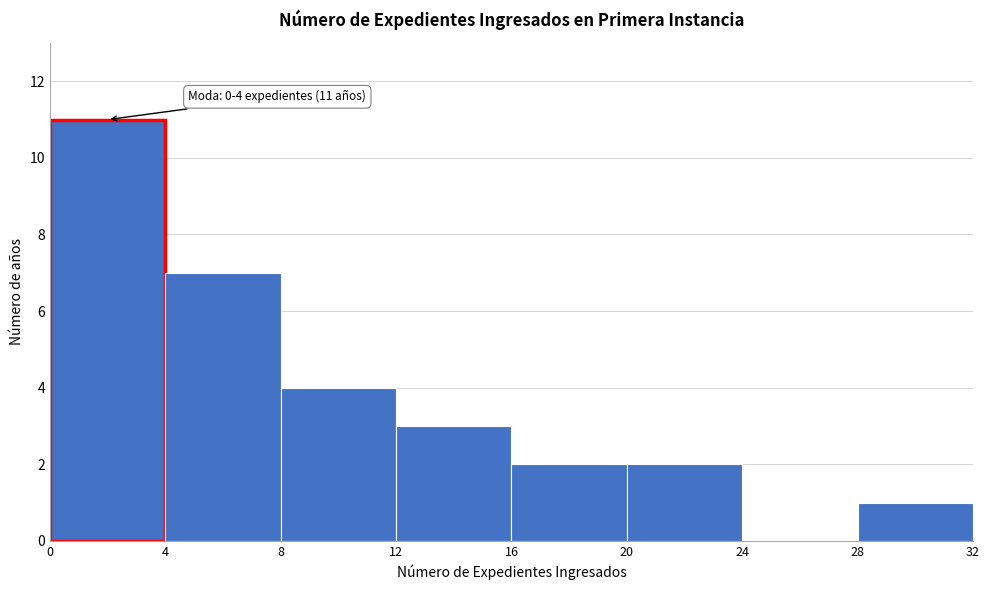

Which range on the x-axis has the tallest bar?

0 to 4